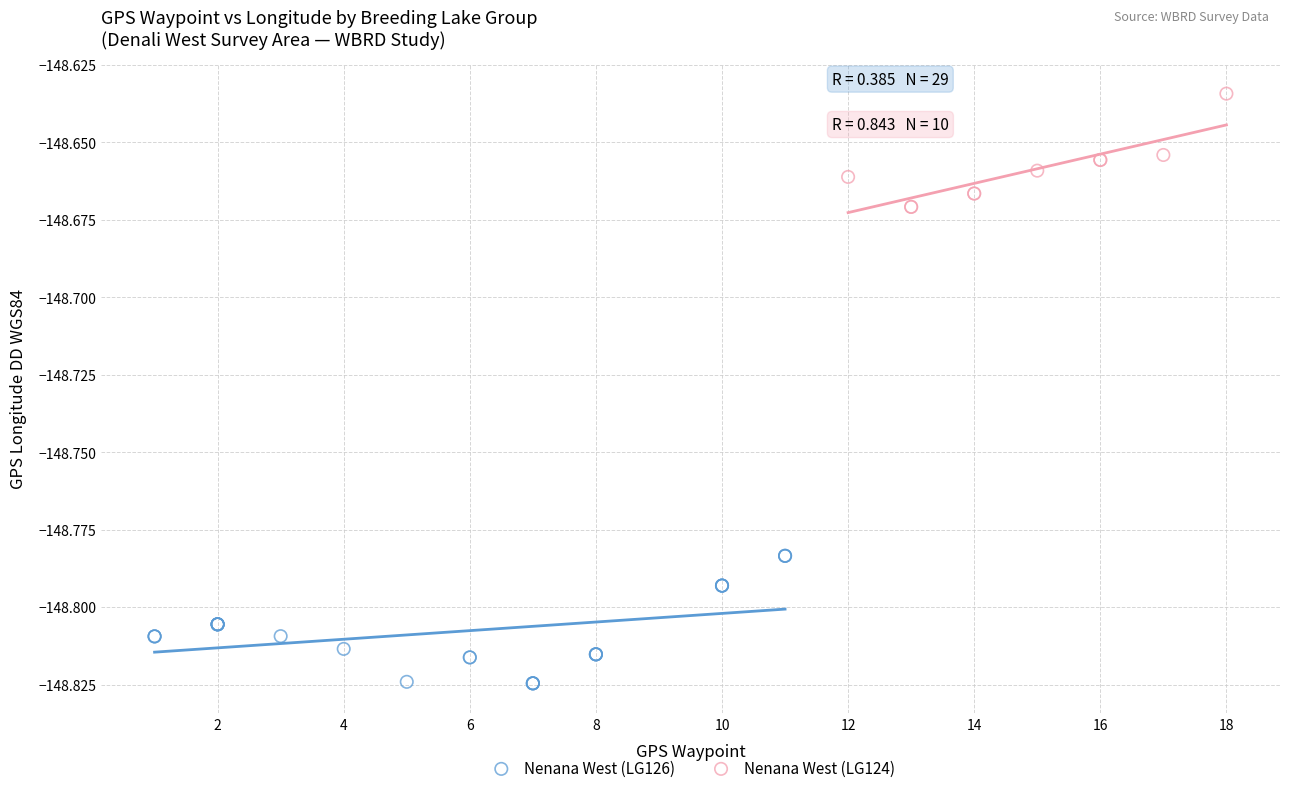

Which series has the widest spread of Y values?

Nenana West (LG126)